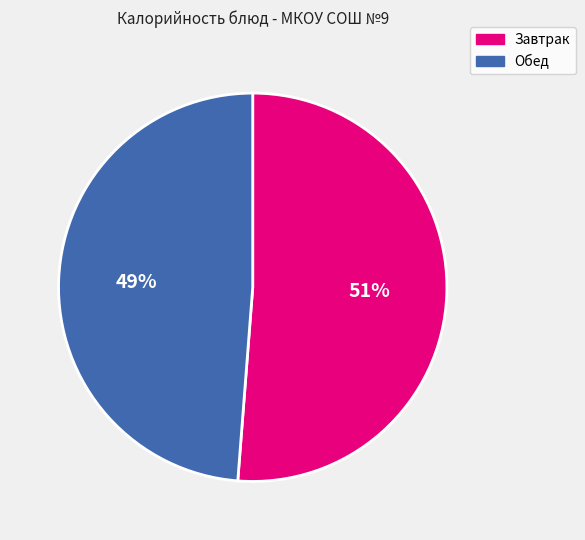

What is the smallest slice in the pie chart?

Обед